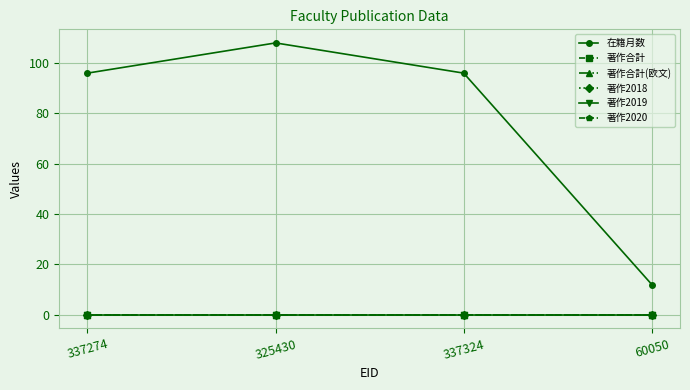

What is the difference between the highest and lowest values at 337324?

96